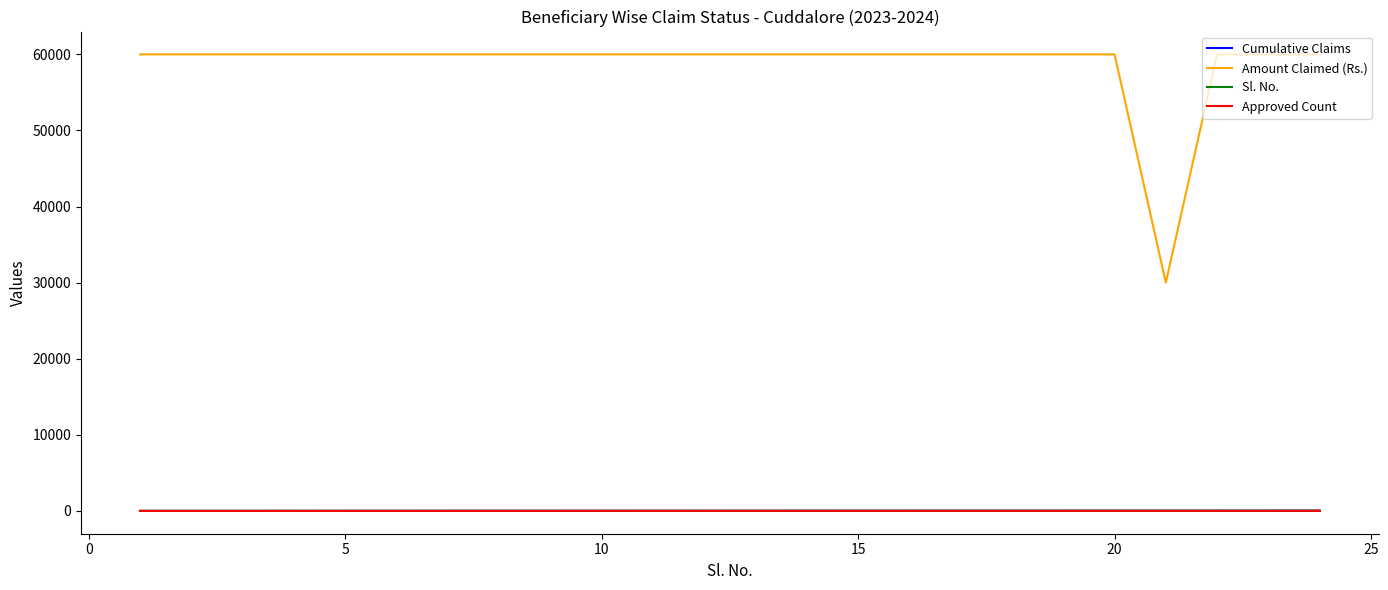

Does the chart display data point markers on the line(s)?

No